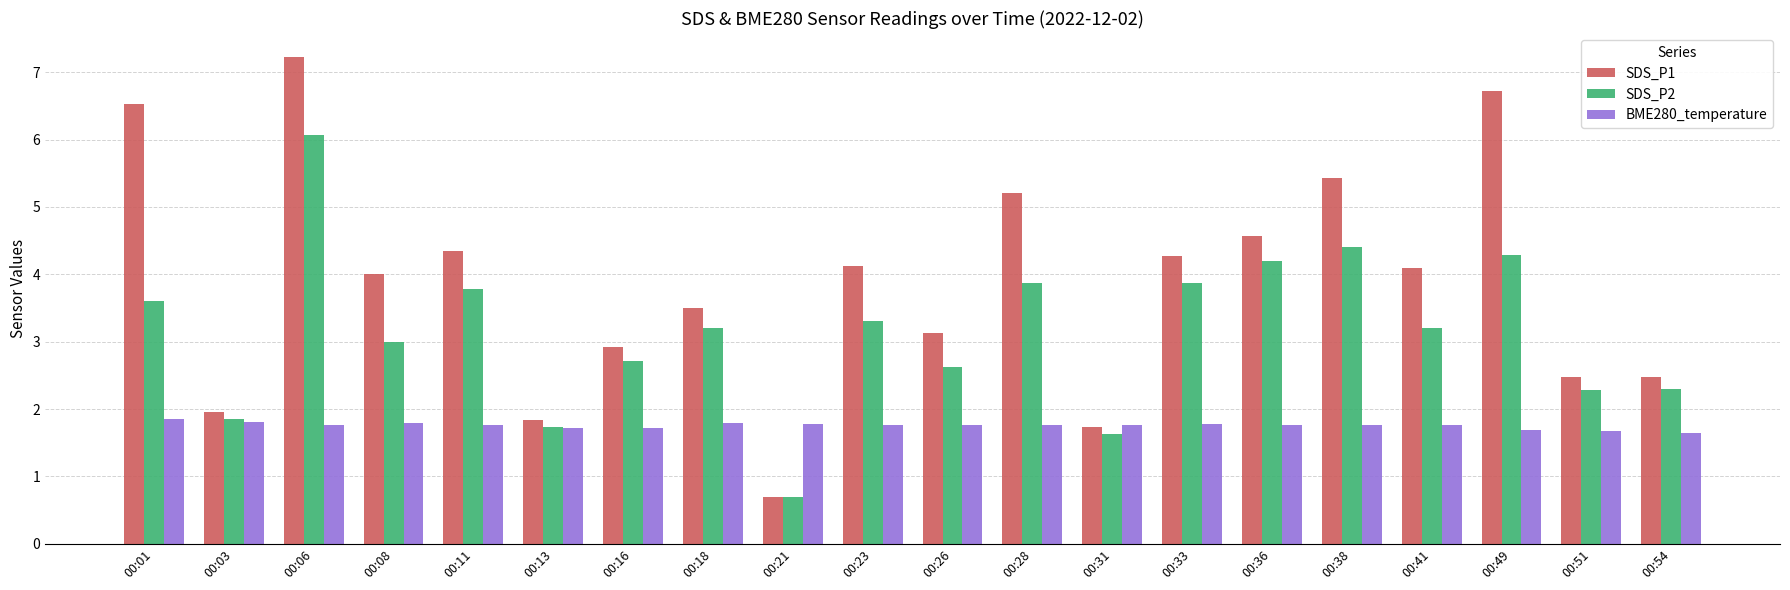

At which label does SDS_P2 reach its minimum?

00:21